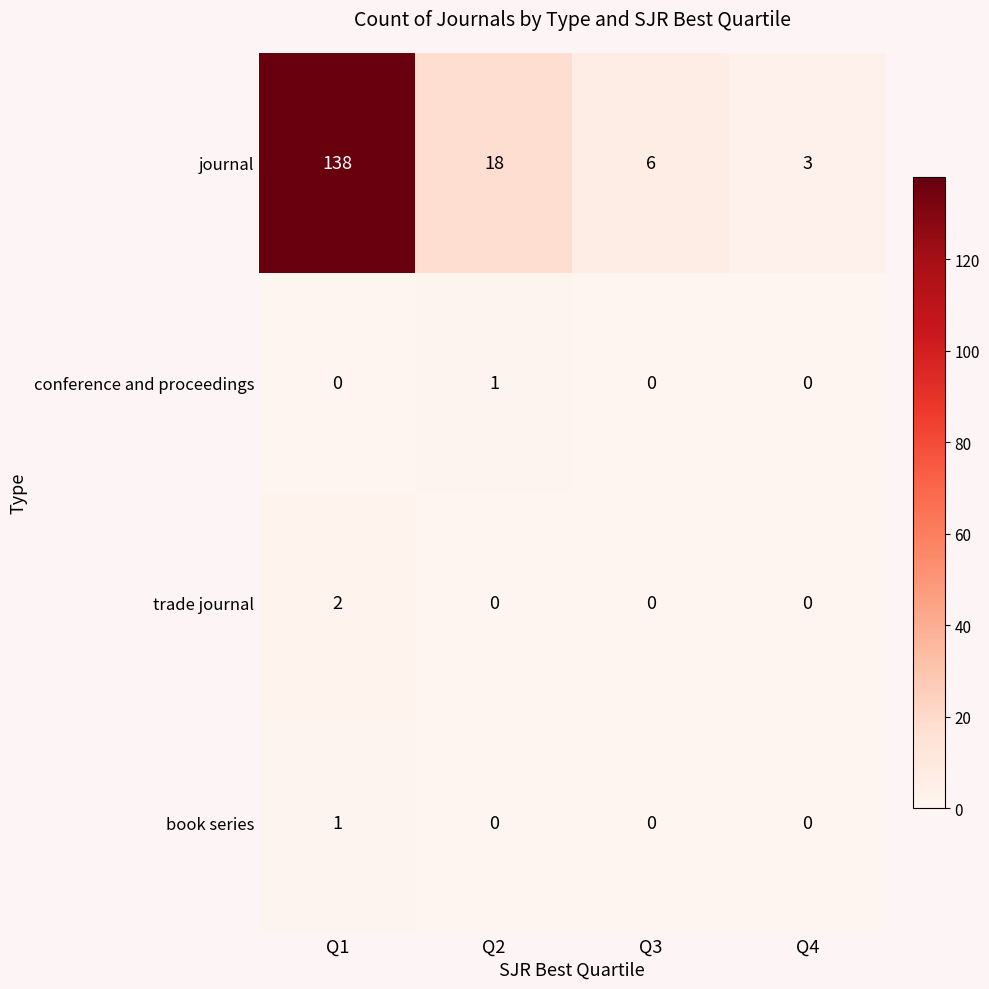

Reading left to right, what are all the values shown in this chart?

journal: Q1=138	Q2=18	Q3=6	Q4=3
conference and proceedings: Q1=0	Q2=1	Q3=0	Q4=0
trade journal: Q1=2	Q2=0	Q3=0	Q4=0
book series: Q1=1	Q2=0	Q3=0	Q4=0